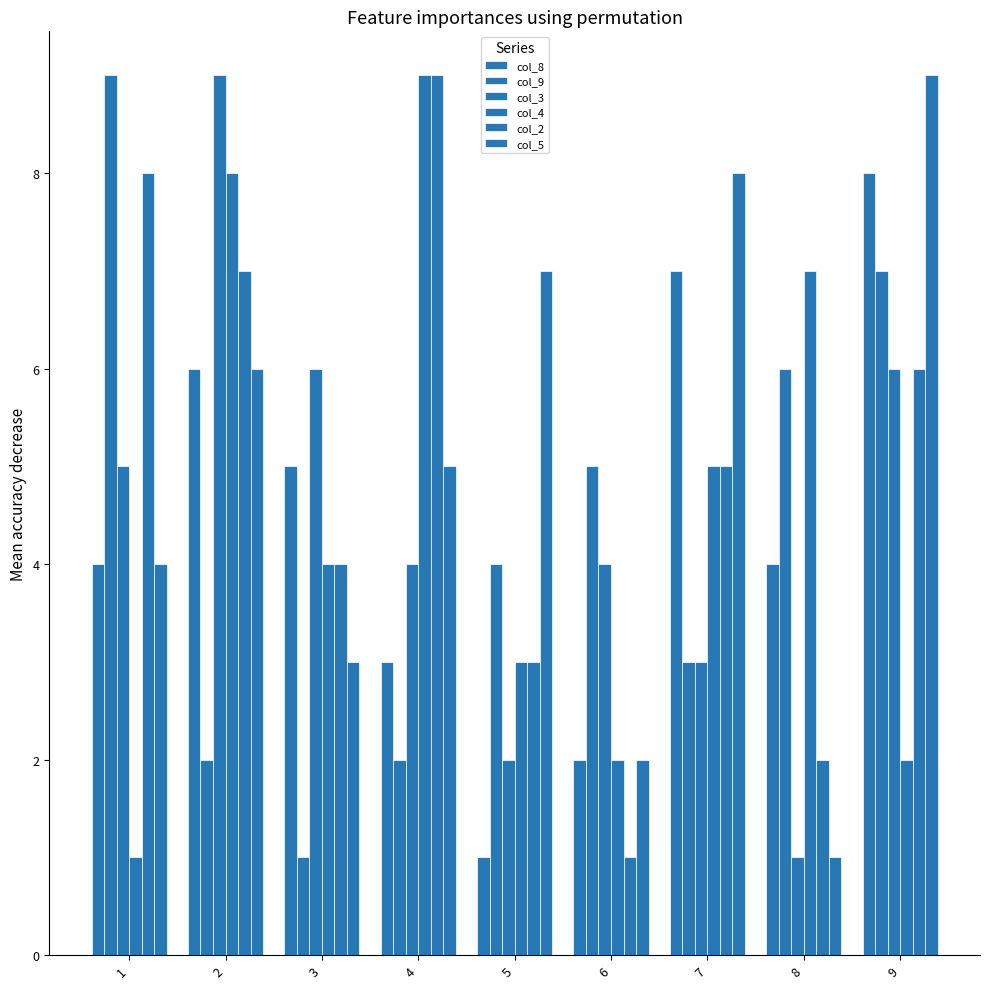

Reading left to right, what are all the values shown in this chart?

col_8: 1=4	2=6	3=5	4=3	5=1	6=2	7=7	8=4	9=8
col_9: 1=9	2=2	3=1	4=2	5=4	6=5	7=3	8=6	9=7
col_3: 1=5	2=9	3=6	4=4	5=2	6=4	7=3	8=1	9=6
col_4: 1=1	2=8	3=4	4=9	5=3	6=2	7=5	8=7	9=2
col_2: 1=8	2=7	3=4	4=9	5=3	6=1	7=5	8=2	9=6
col_5: 1=4	2=6	3=3	4=5	5=7	6=2	7=8	8=1	9=9